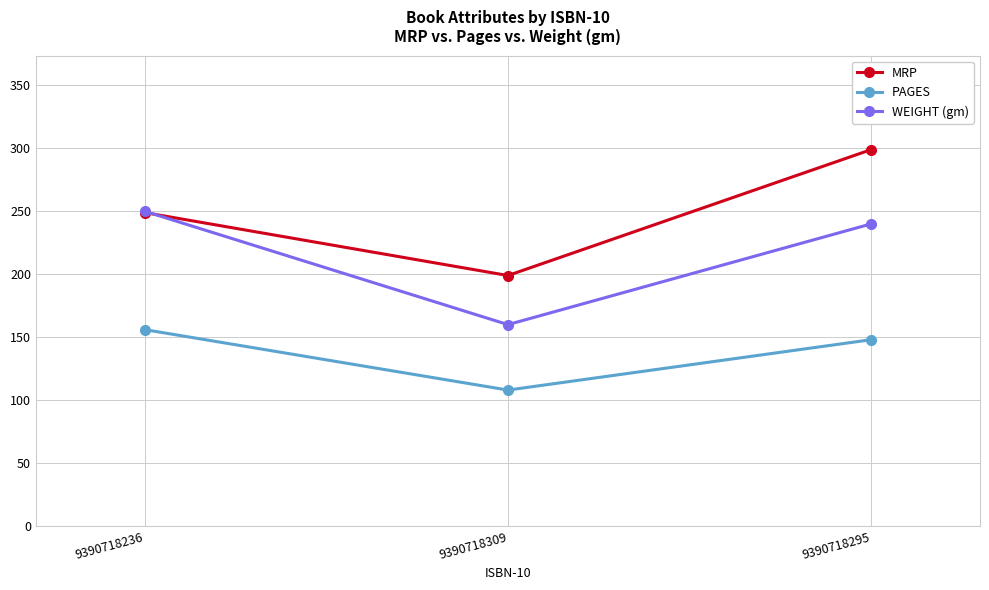

Reading right to left, extract all data points from this chart.

MRP: 299	199	249
PAGES: 148	108	156
WEIGHT (gm): 240	160	250